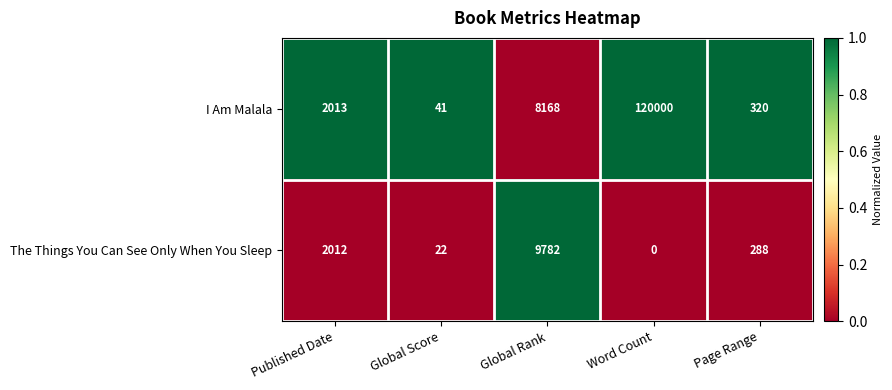

Reading left to right, transcribe all the data shown in this chart.

I Am Malala: Published Date=2013	Global Score=41	Global Rank=8168	Word Count=120000	Page Range=320
The Things You Can See Only When You Sleep: Published Date=2012	Global Score=22	Global Rank=9782	Word Count=0	Page Range=288